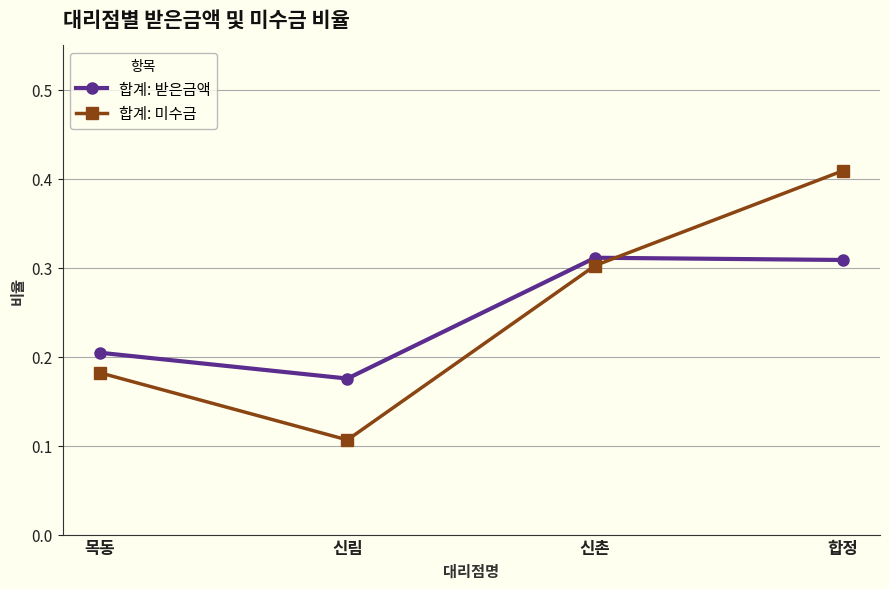

At which category does the chart reach its minimum across all series?

신림